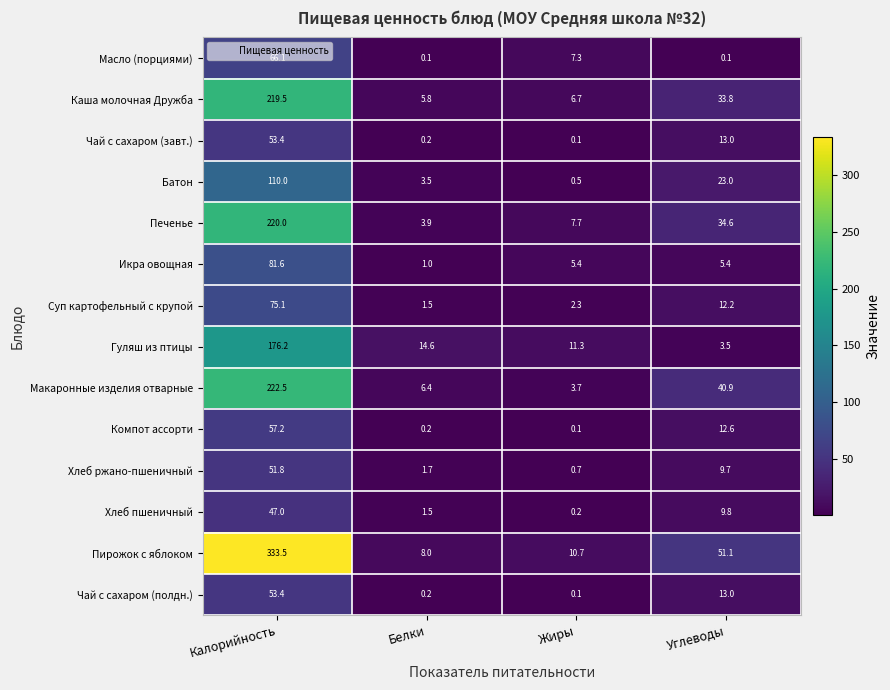

What is the maximum value for Гуляш из птицы?

176.2